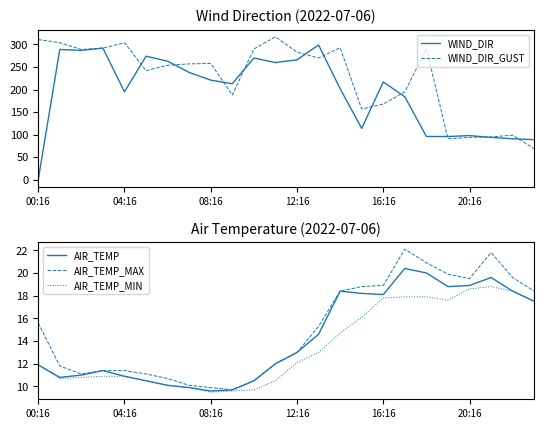

Is it true that WIND_DIR equals 89.0 at 23?

True